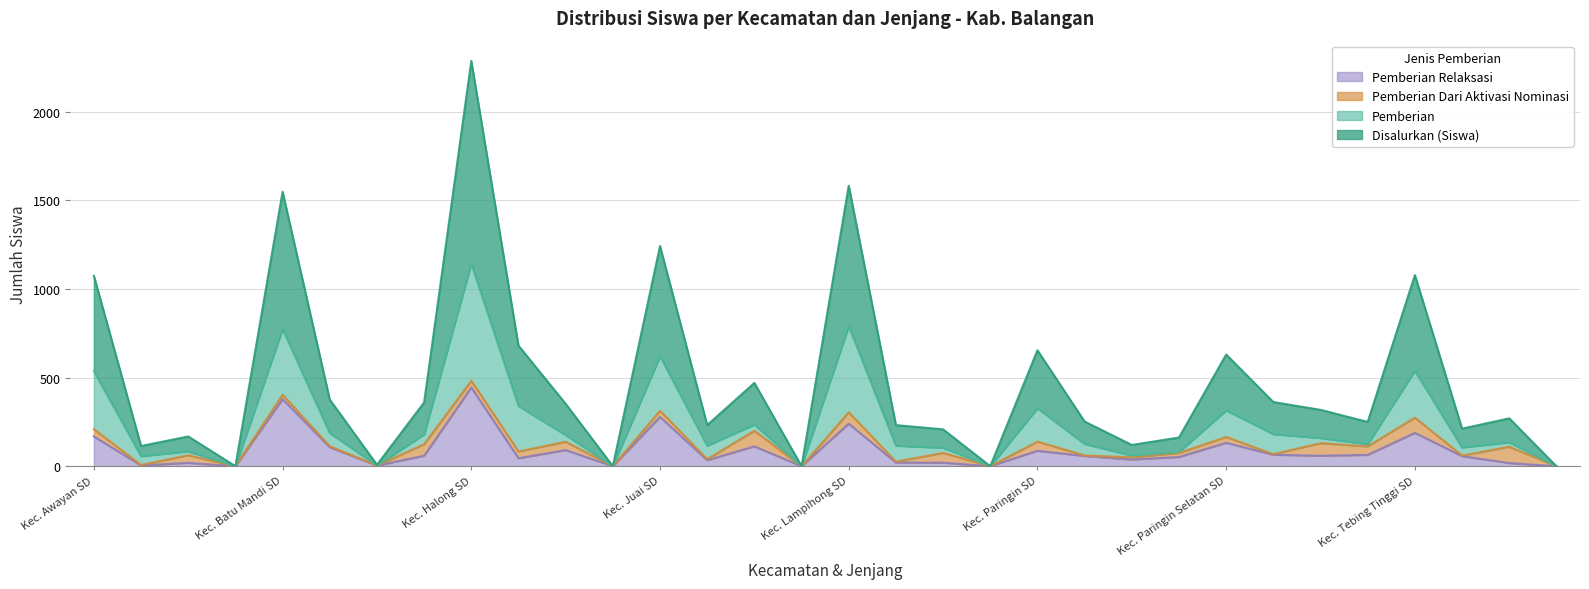

What is the sum of all Pemberian Relaksasi values?

2842